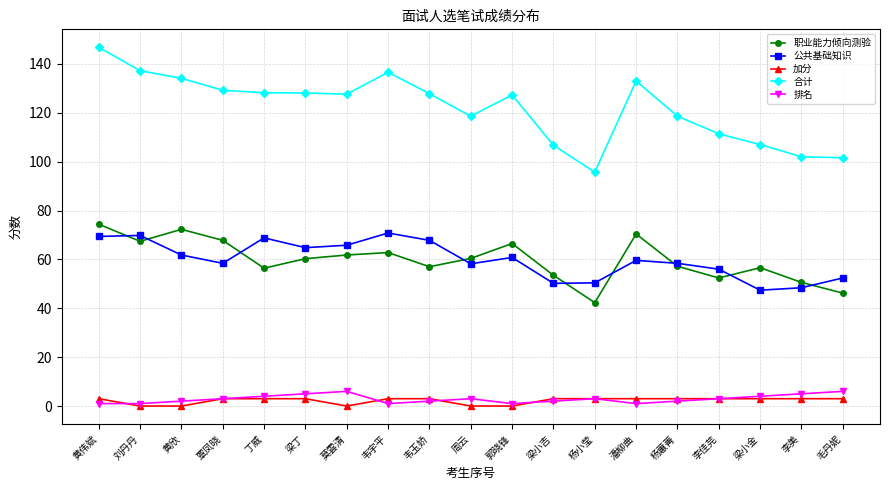

At which category is the sum across all series the highest?

黄伟斌